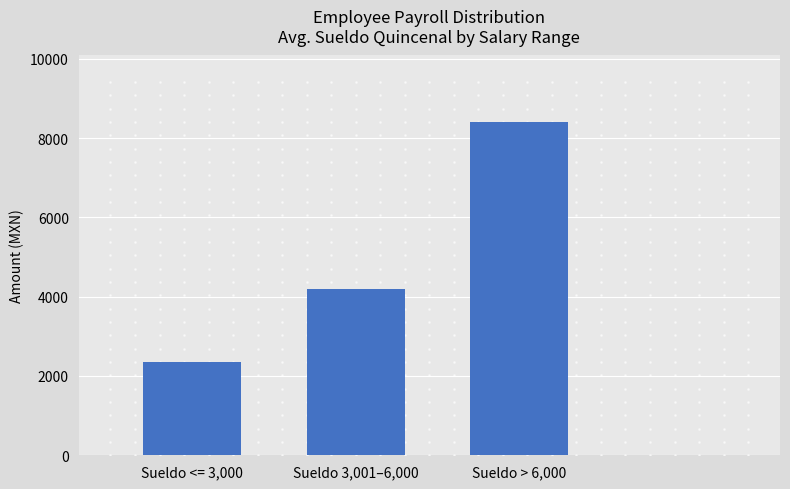

What is the label of the 2nd bar from the left?

Sueldo 3,001–6,000